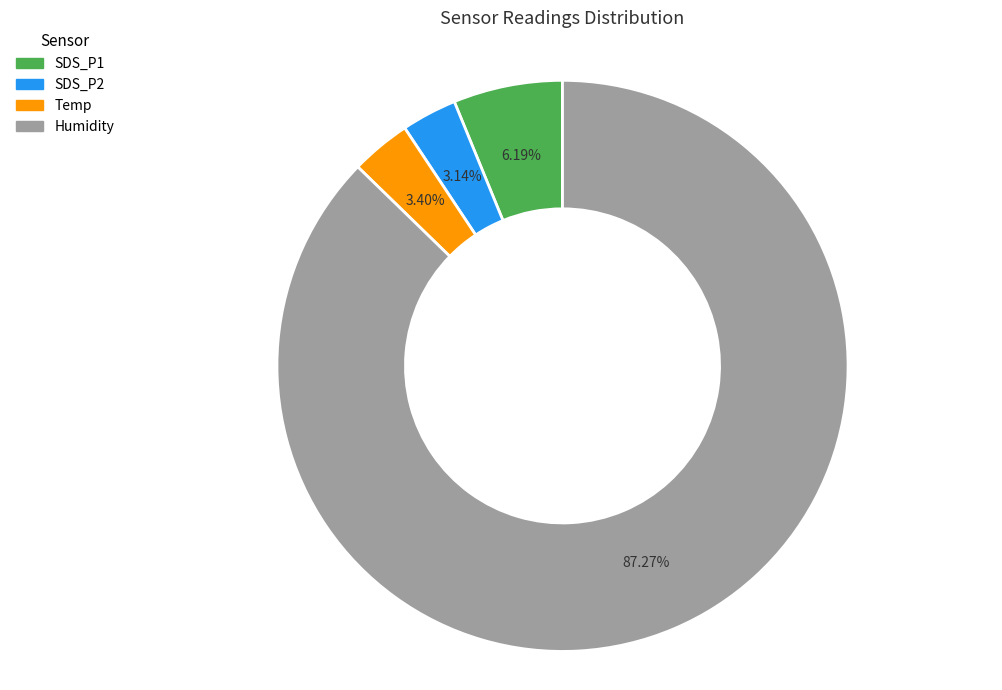

Is the sum of Humidity and SDS_P2 greater than half?

Yes